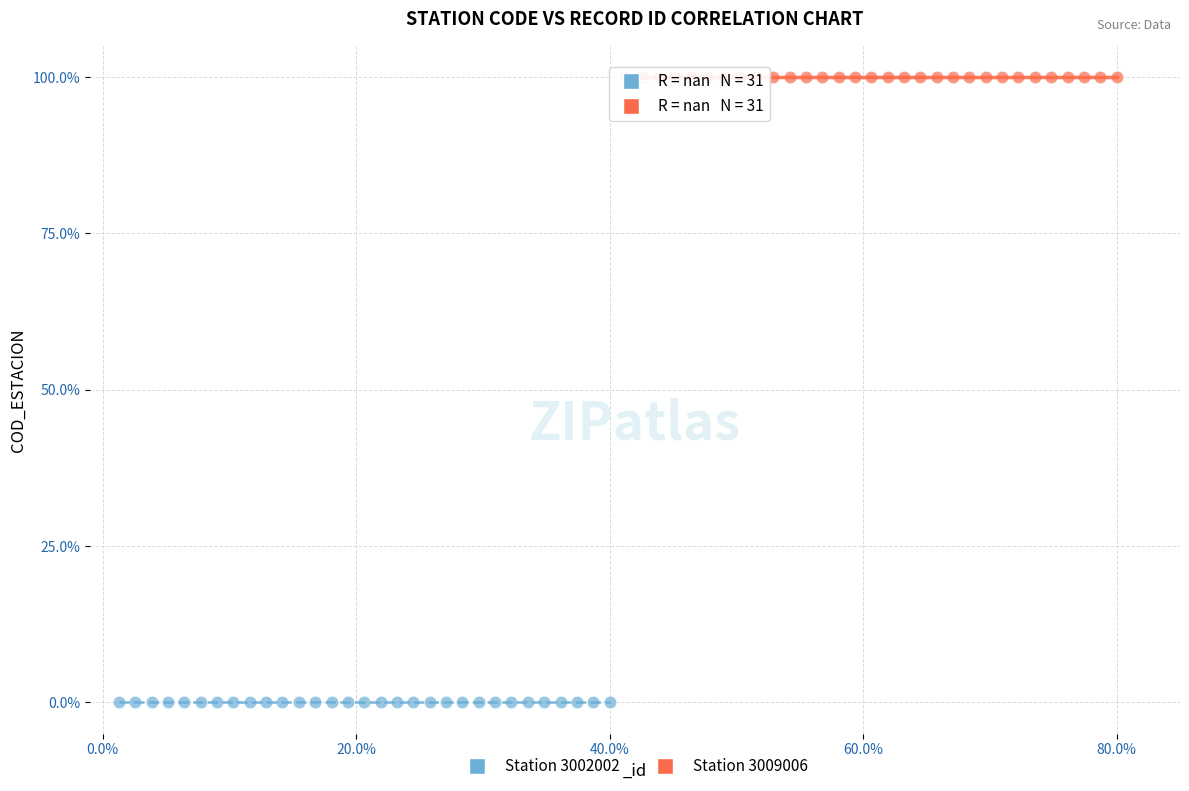

Which series contains the highest Y value?

Station 3009006